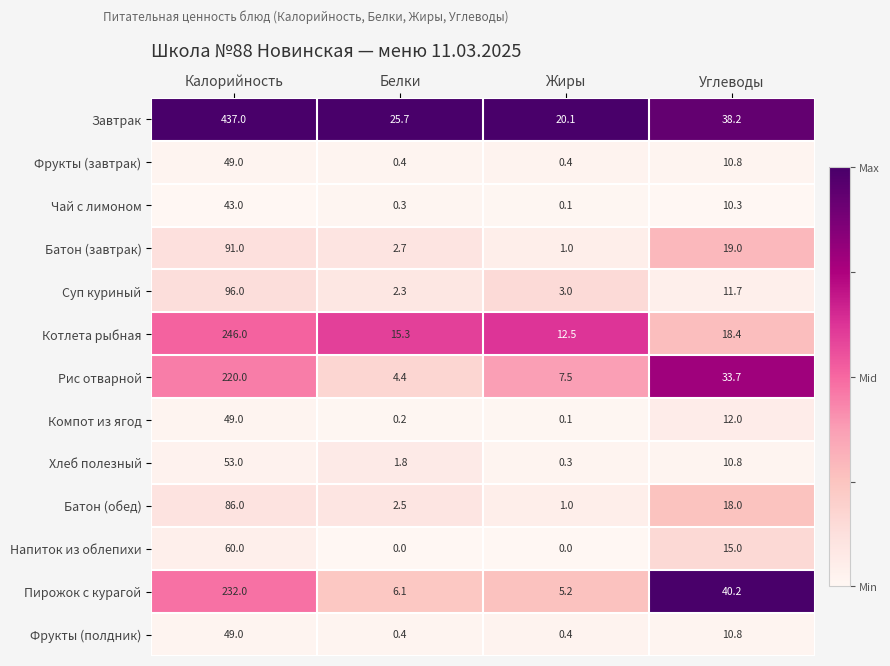

How many series are shown in this chart?

13